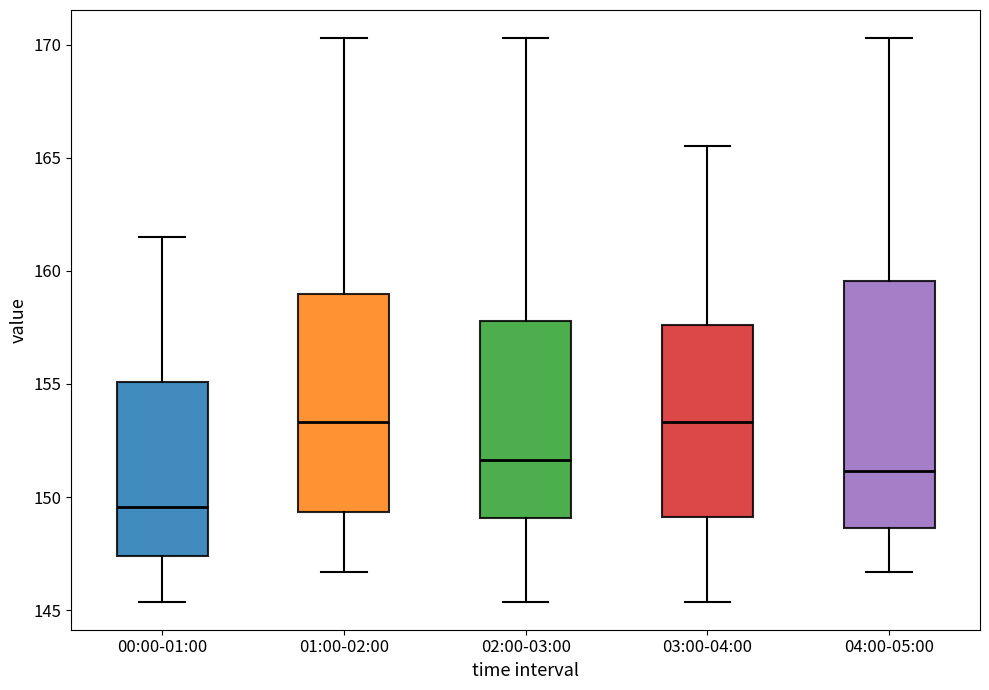

Which box is the tallest, from its lower edge to its upper edge?

04:00-05:00